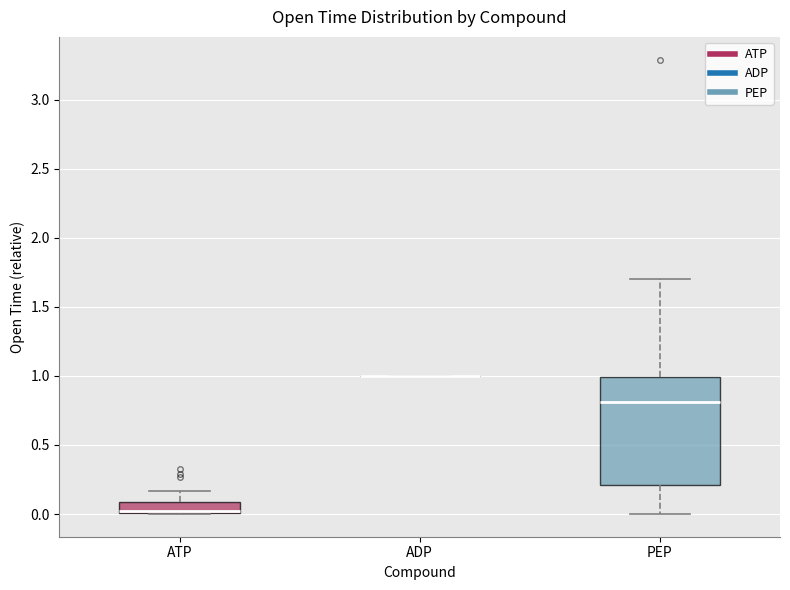

Reading left to right, read every box against the y-axis: the position of its median line, the range the box covers, and the ends of its whiskers. The values are not printed on the chart, so give them approximately, as read against the axis.

ATP: median 0.00 (just above the box's lower edge), box 0.00 to 0.10, whiskers 0.00 to 0.15
ADP: box collapsed to a line at 1.00, whiskers 1.00 to 1.00
PEP: median 0.80, box 0.20 to 1.00, whiskers 0.00 to 1.70